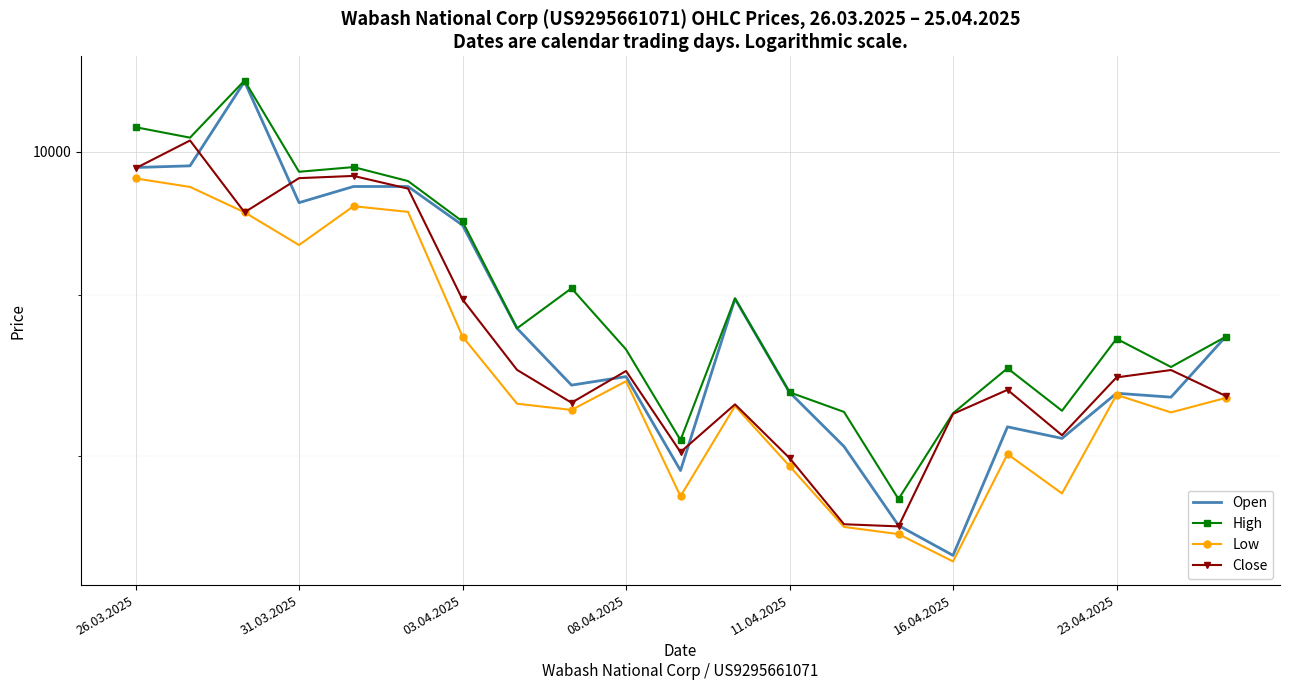

True or false: High has a value of 10563 at 10.

False